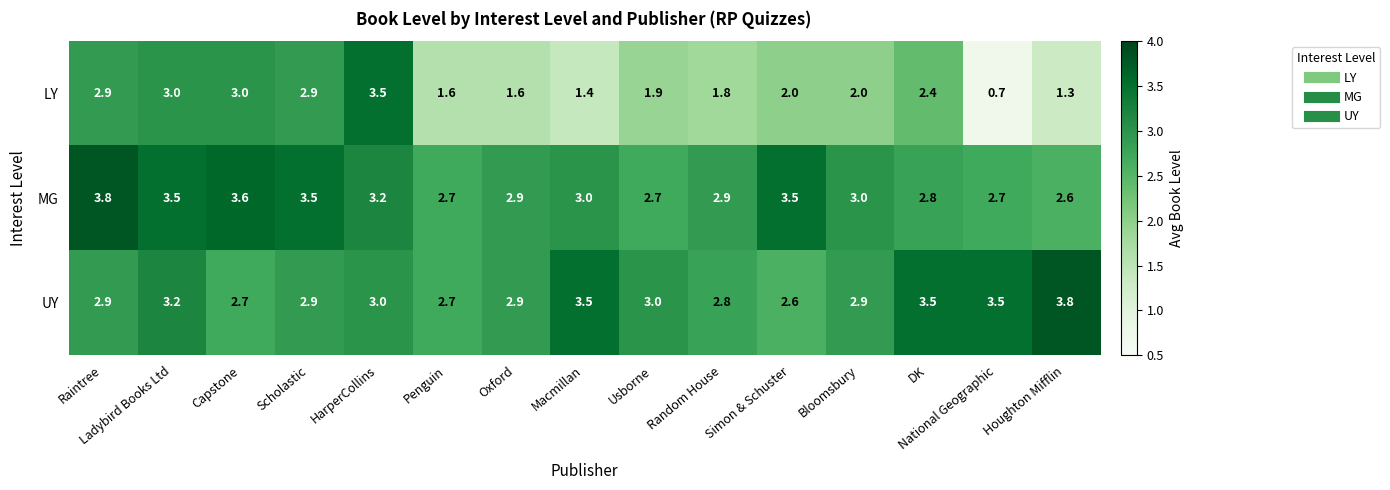

Which series changed the most between Macmillan and Houghton Mifflin?

MG